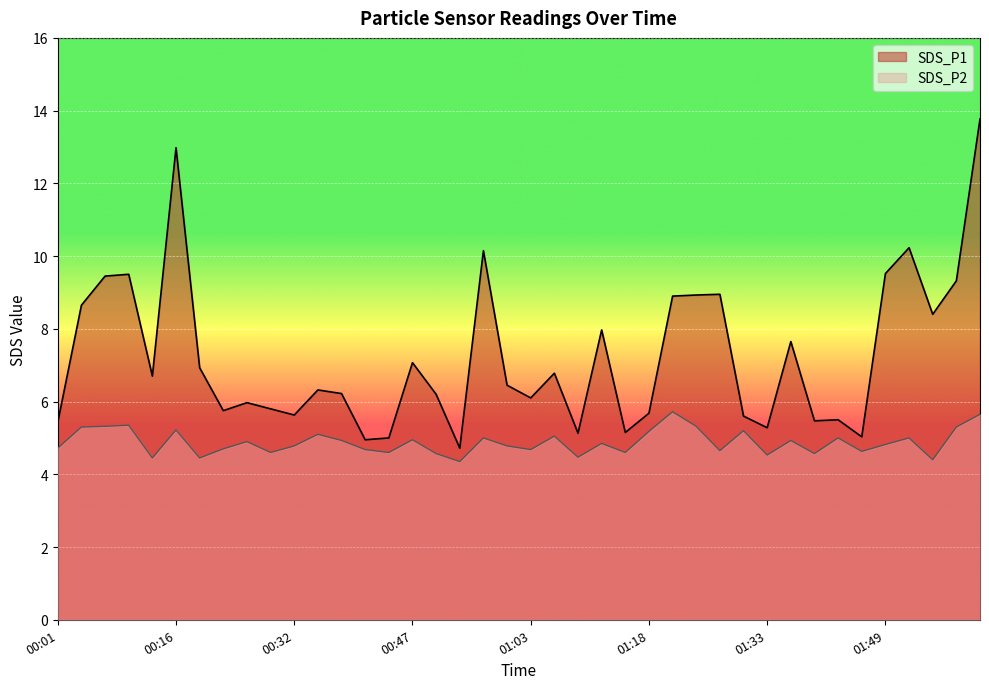

What is the difference between the second highest and second lowest values in the SDS_P2 series?

1.2